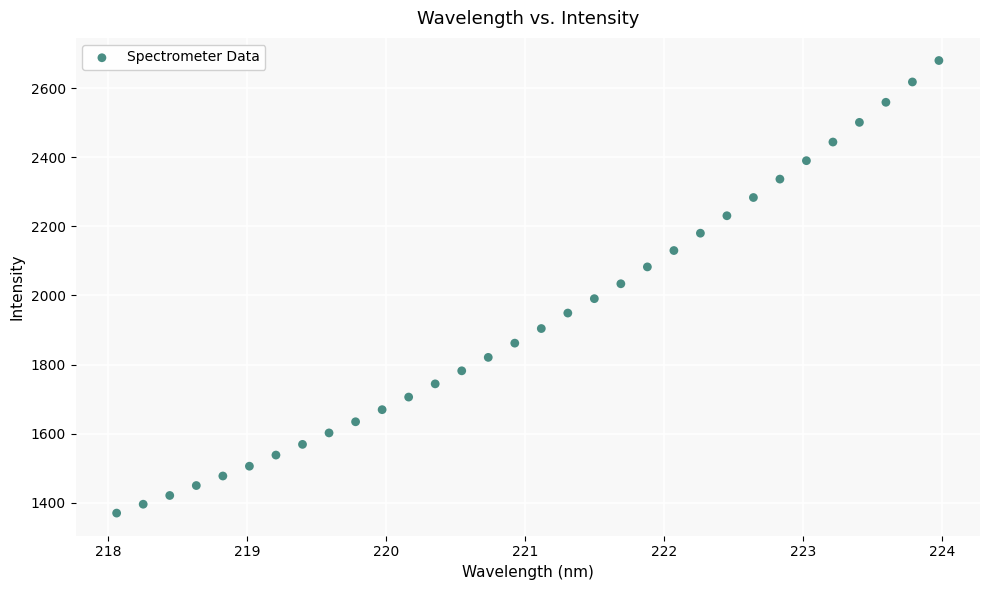

What is the range of Y values (max minus min)?

1309.4